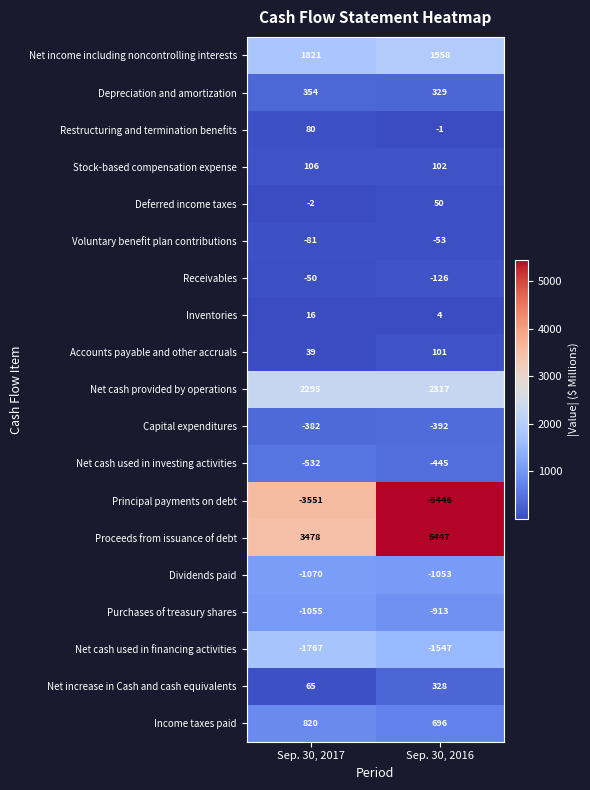

What is the greatest value displayed?

5447